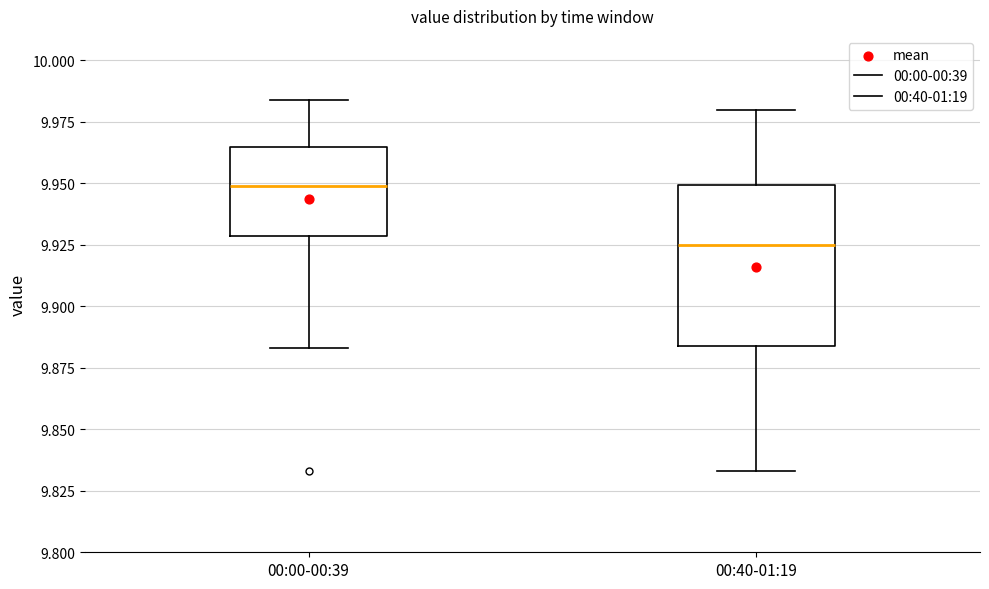

Where is the upper edge of the box for 00:00-00:39 on the y-axis? The values are not printed on the chart, so give them approximately, as read against the axis.

9.965